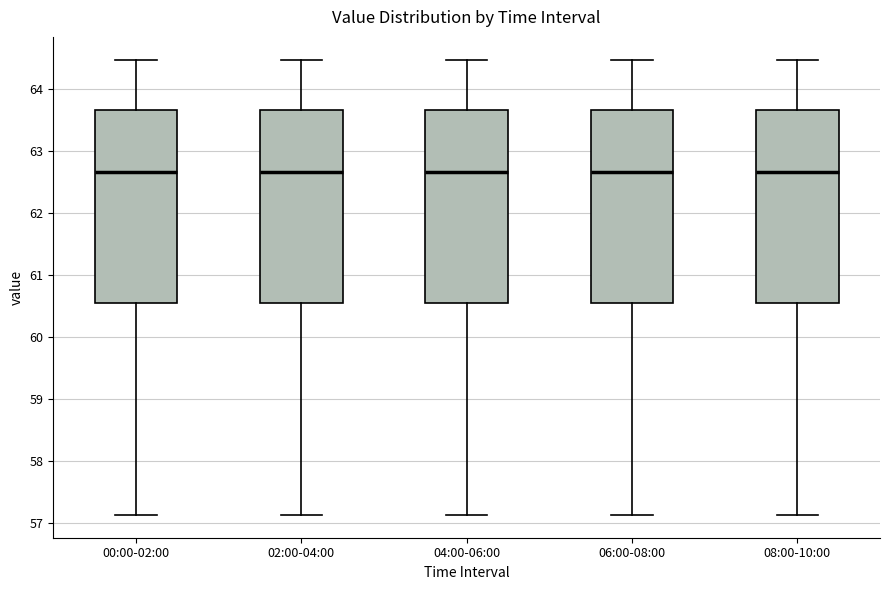

Reading left to right, read every box against the y-axis: the position of its median line, the range the box covers, and the ends of its whiskers. The values are not printed on the chart, so give them approximately, as read against the axis.

00:00-02:00: median 62.7, box 60.5 to 63.7, whiskers 57.1 to 64.5
02:00-04:00: median 62.7, box 60.5 to 63.7, whiskers 57.1 to 64.5
04:00-06:00: median 62.7, box 60.5 to 63.7, whiskers 57.1 to 64.5
06:00-08:00: median 62.7, box 60.5 to 63.7, whiskers 57.1 to 64.5
08:00-10:00: median 62.7, box 60.5 to 63.7, whiskers 57.1 to 64.5